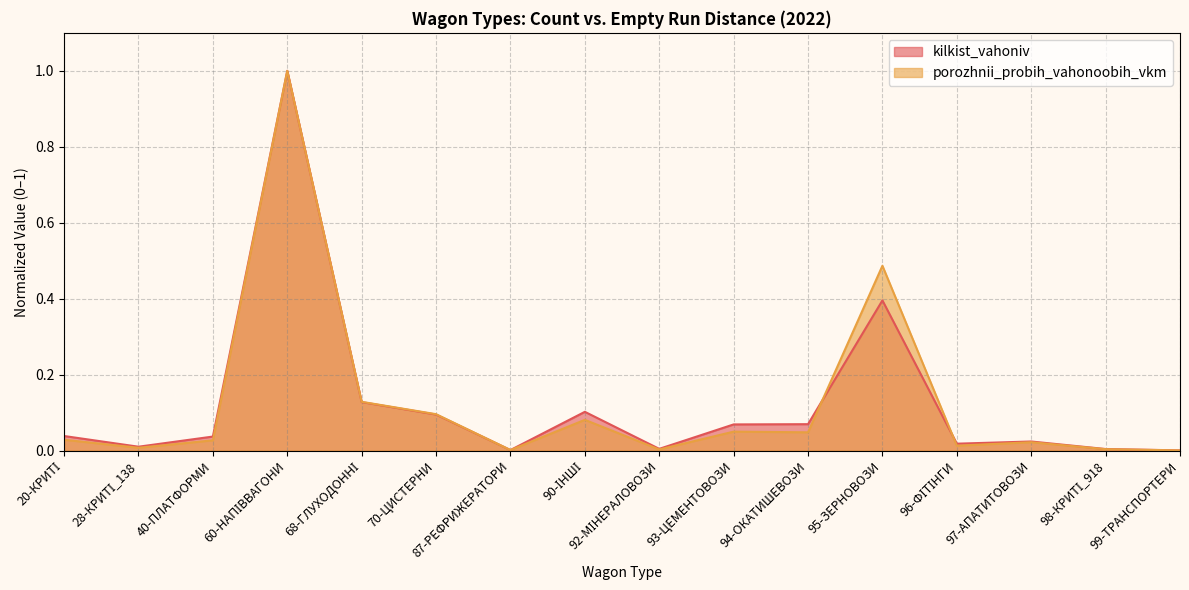

At how many categories does at least one series exceed 0?

16